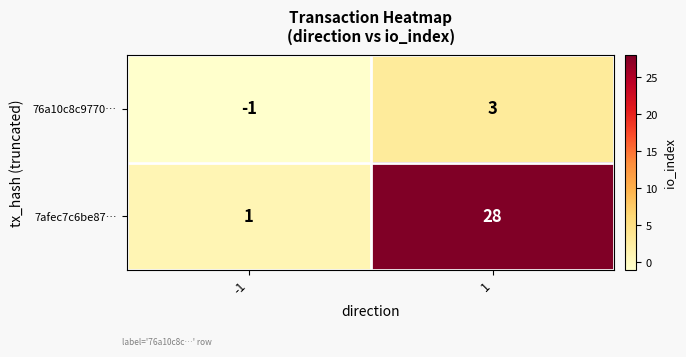

Is it true that 7afec7c6be87… equals 0 at -1?

False